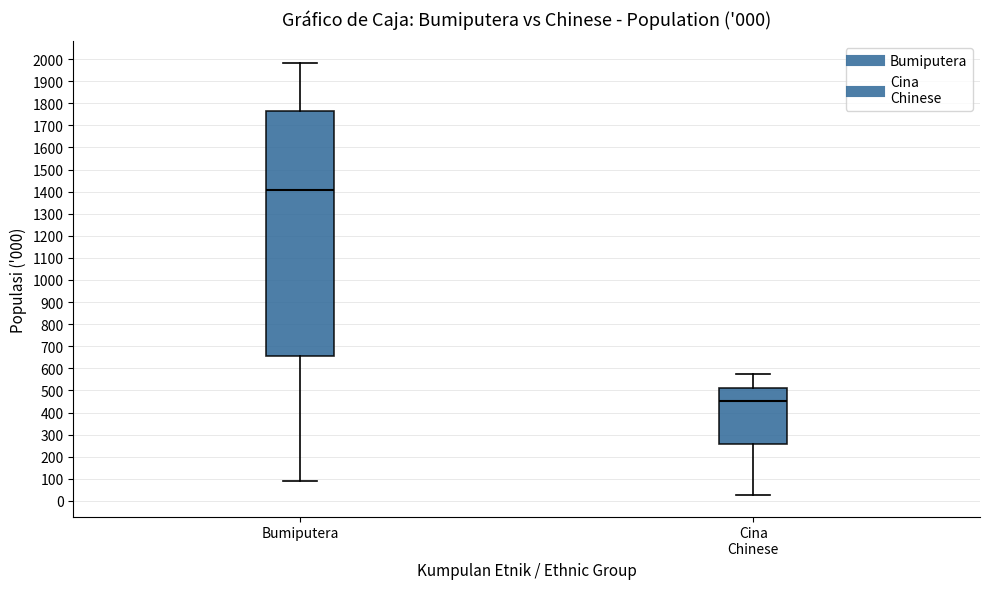

Where does the median line of the box for Bumiputera sit on the y-axis? The values are not printed on the chart, so give them approximately, as read against the axis.

1410